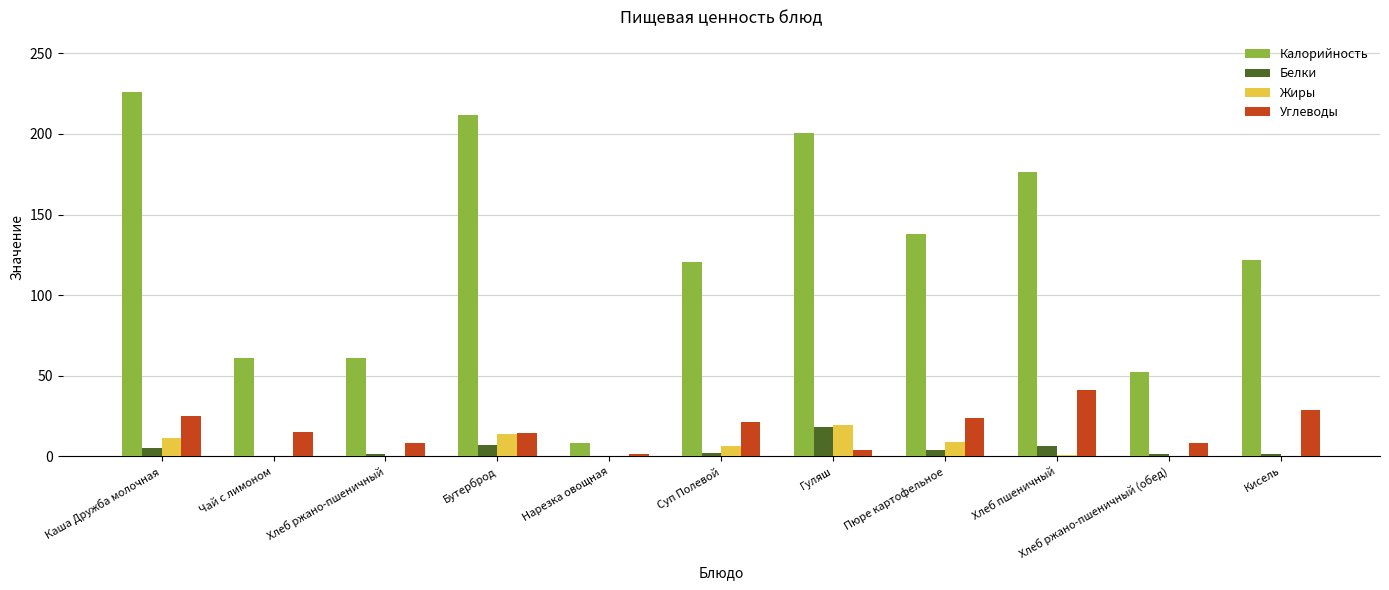

What is the sum of all Белки values?

49.1